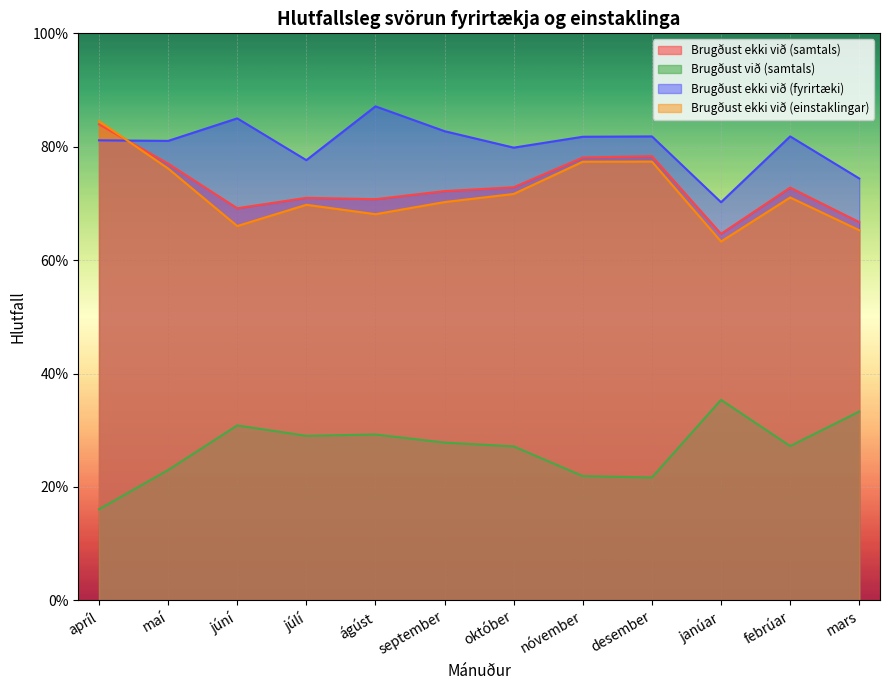

Where is Brugðust við (samtals) nearest to the value 0?

apríl